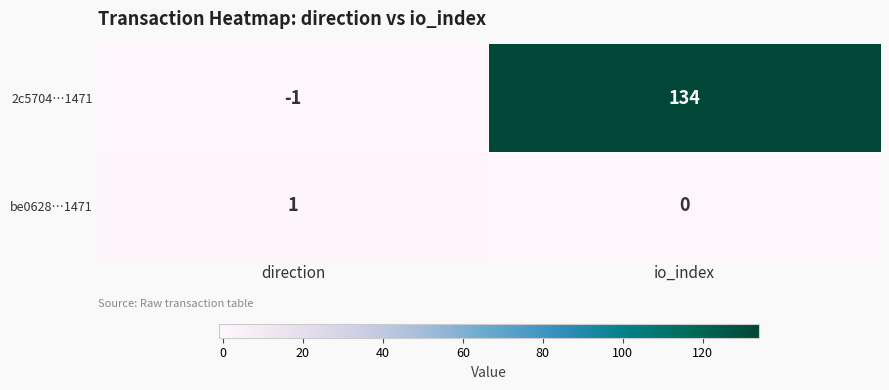

Which series has the largest total across all categories?

2c5704…1471